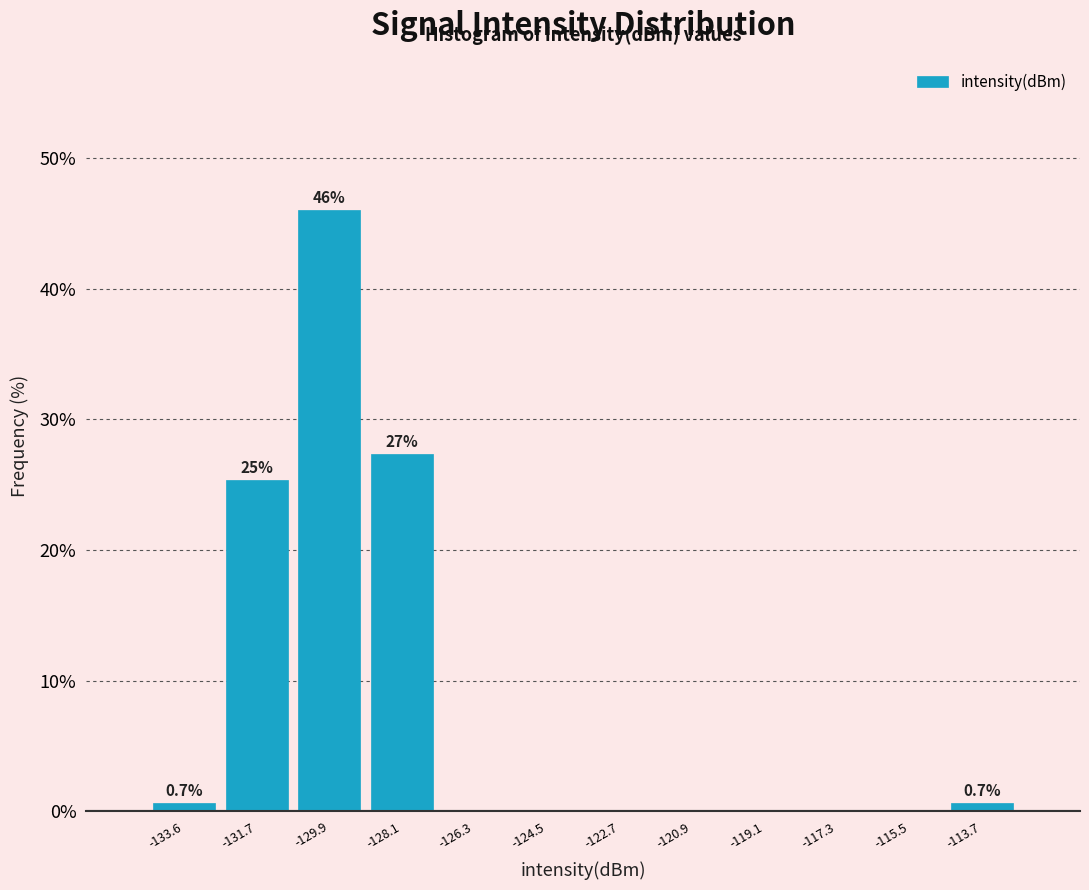

Which range on the x-axis has the tallest bar?

-130.8 to -129.0